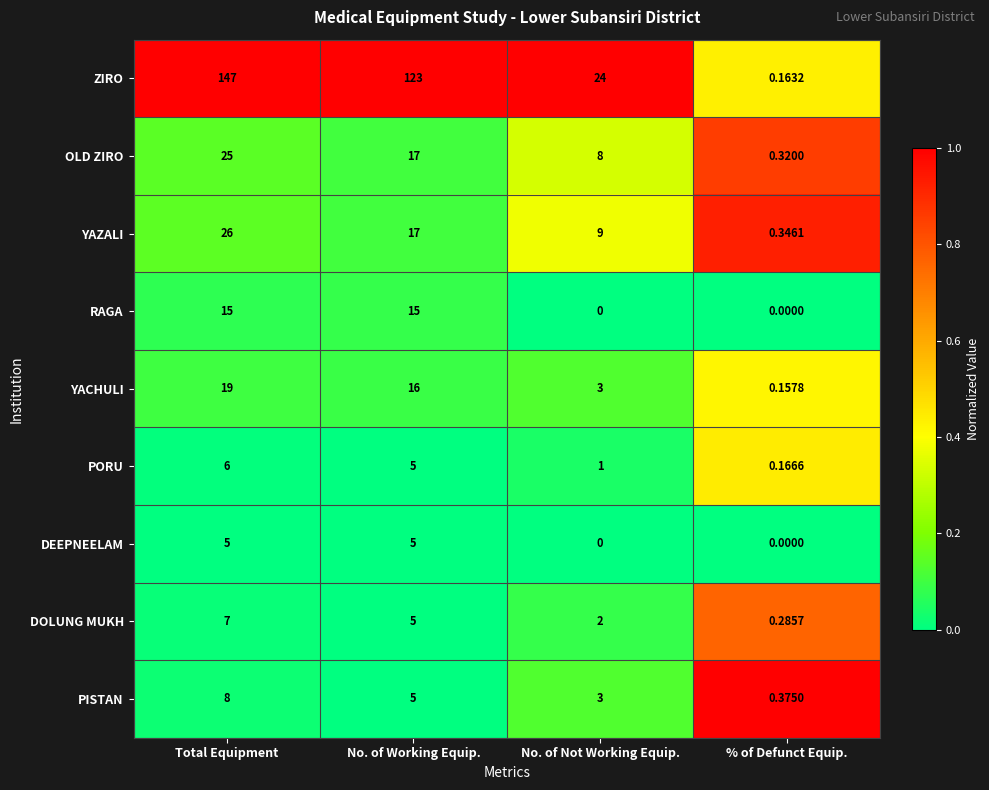

At how many categories does at least one series exceed 0?

4